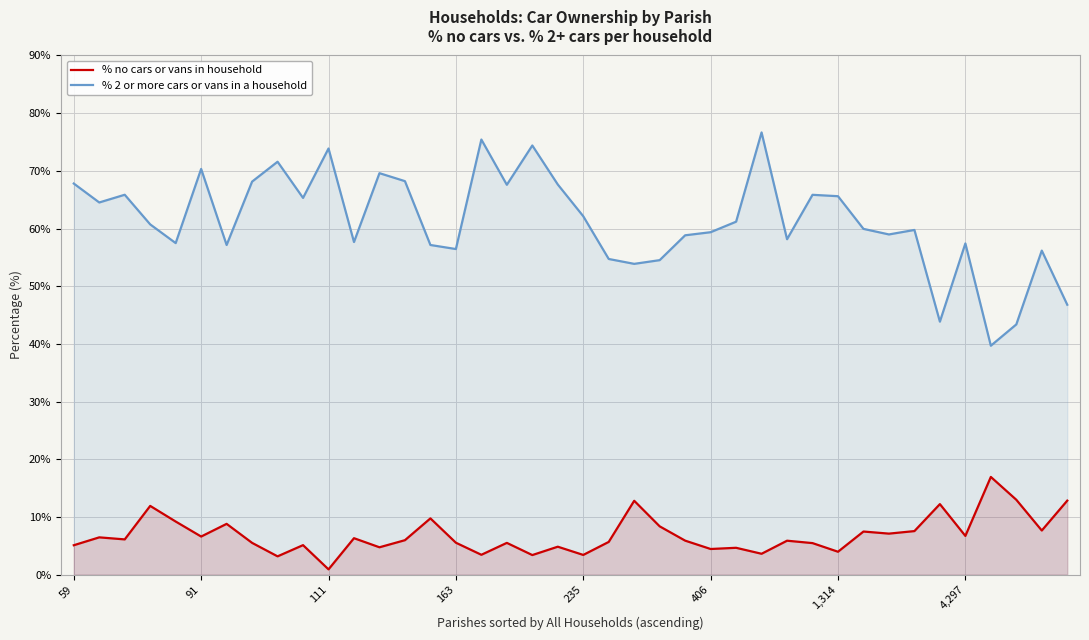

List the series in order of their peak value, lowest first.

% no cars or vans in household, % 2 or more cars or vans in a household